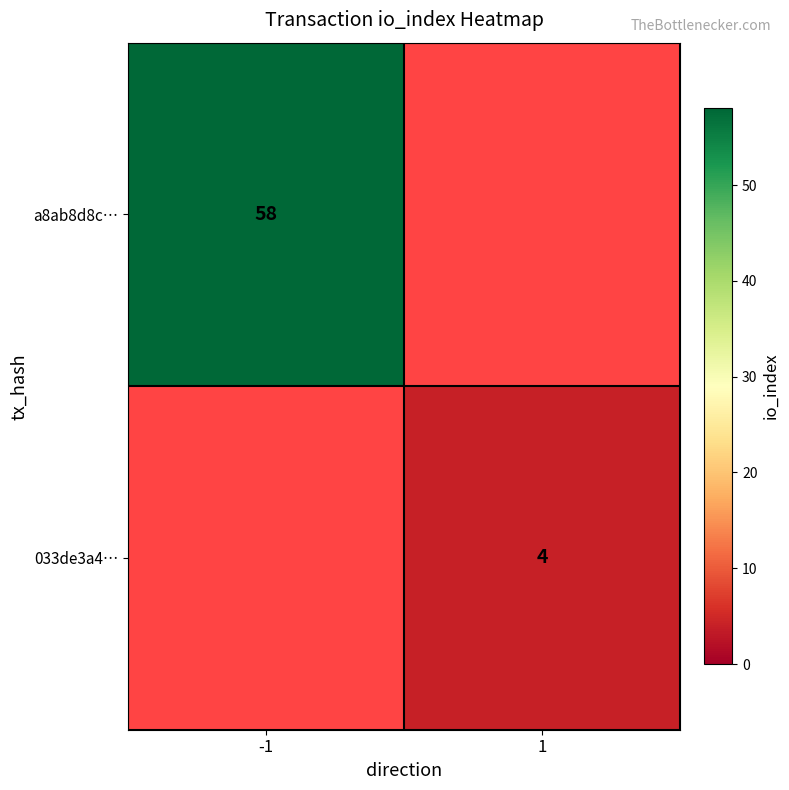

How many series are shown in this chart?

2